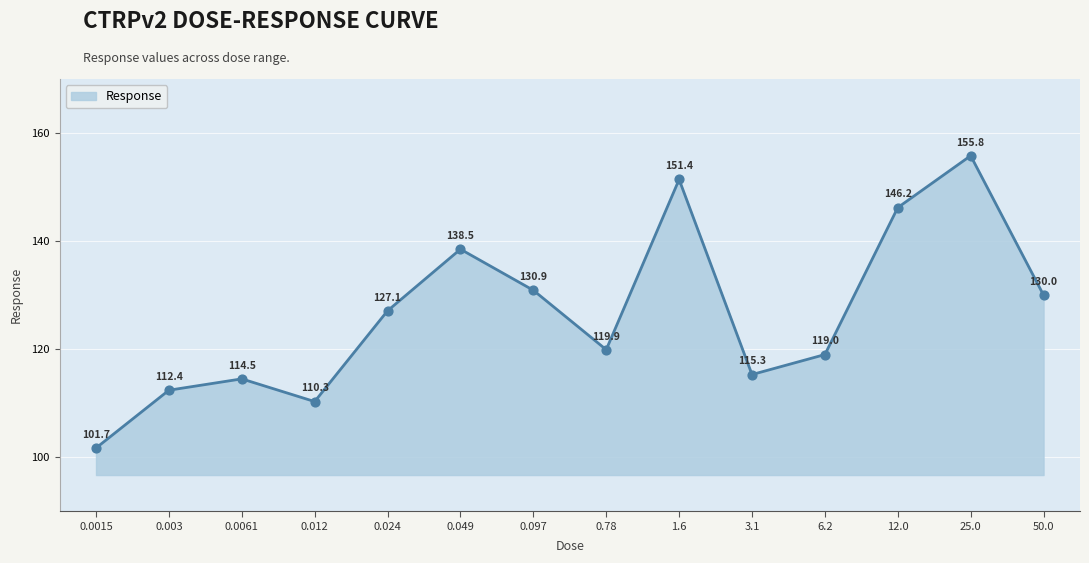

What is the ratio of the value at 1.6 to the value at 0.049?

1.1